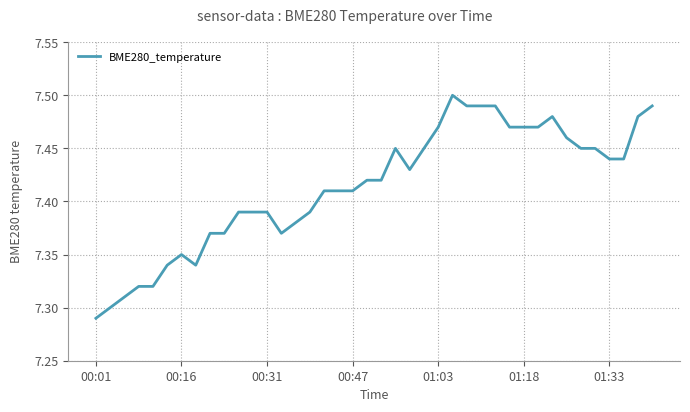

Does the chart display data point markers on the line(s)?

No